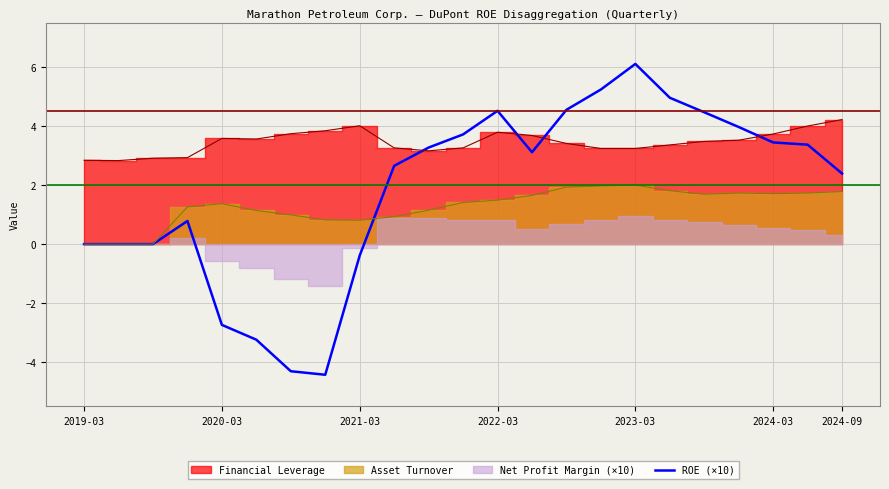

Count the number of values greater than 3.

12